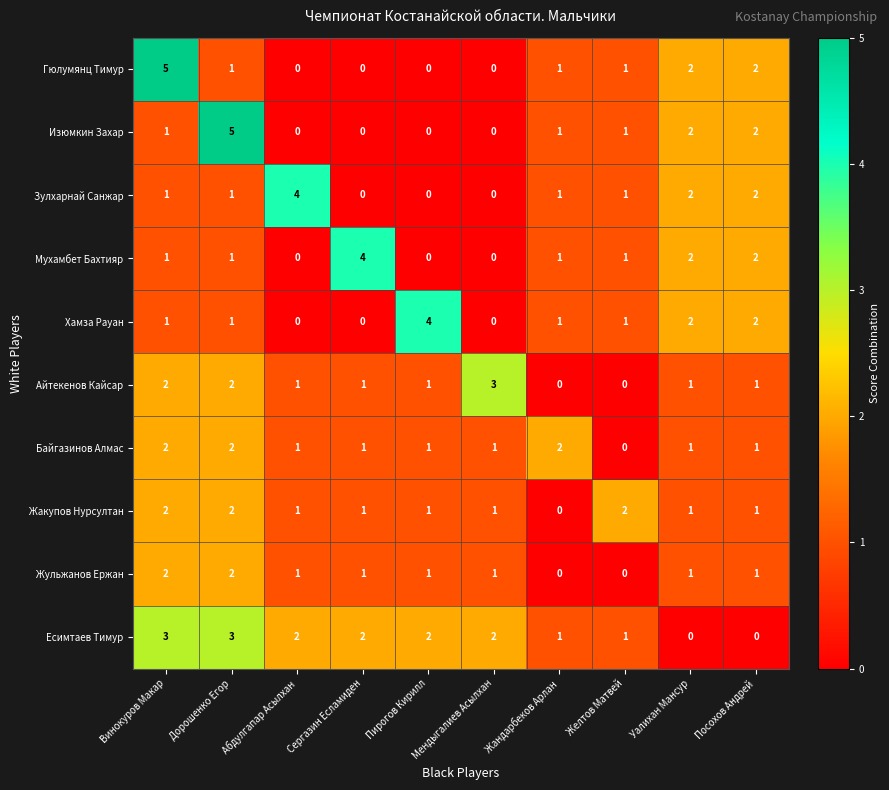

How many values in the Мухамбет Бахтияр series are below 1?

3